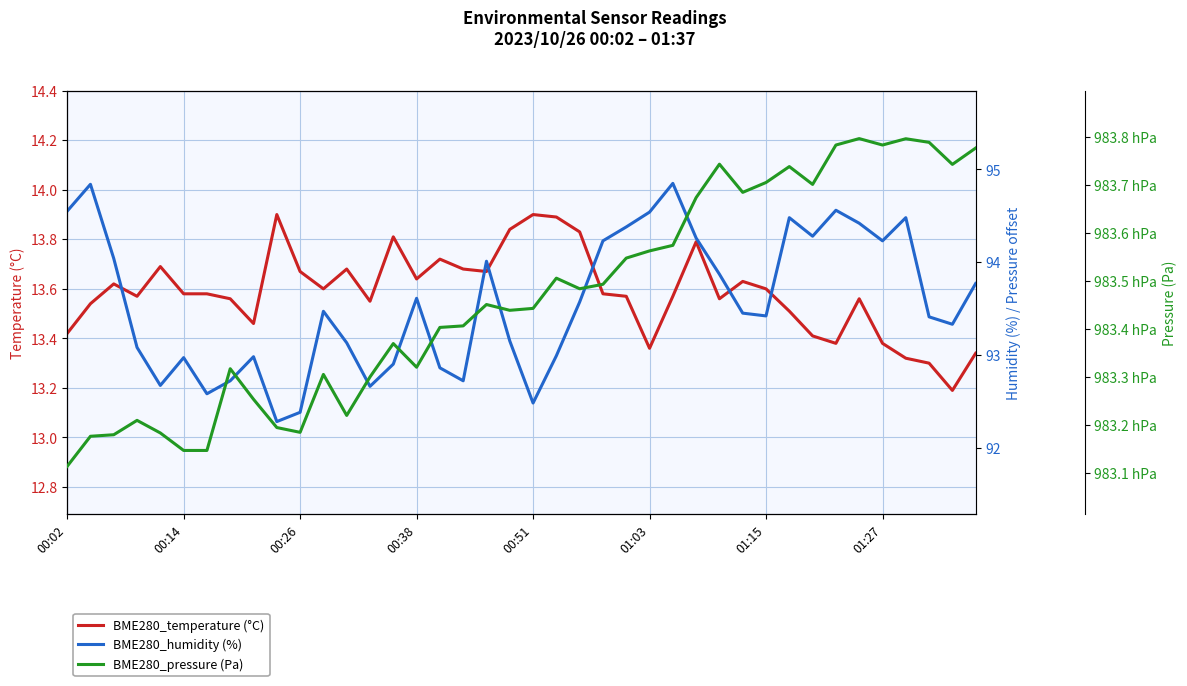

How many series are shown in this chart?

3